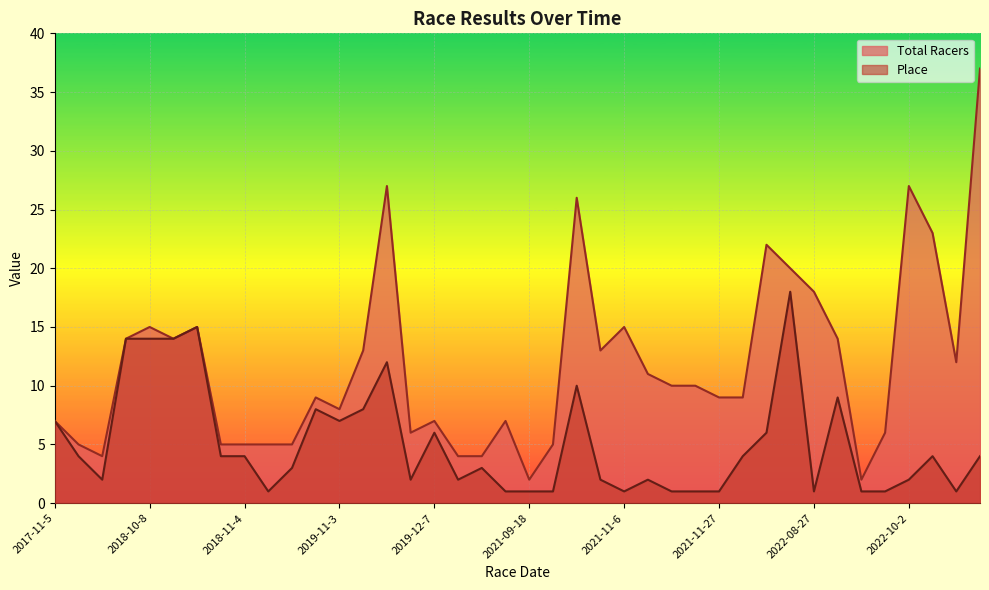

What is the maximum value for Place?

18